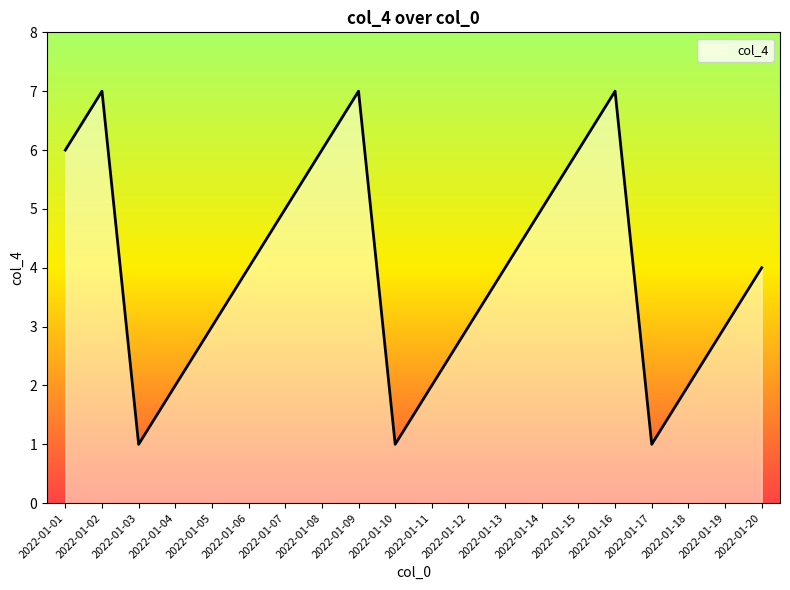

How many categories are shown in the chart?

20